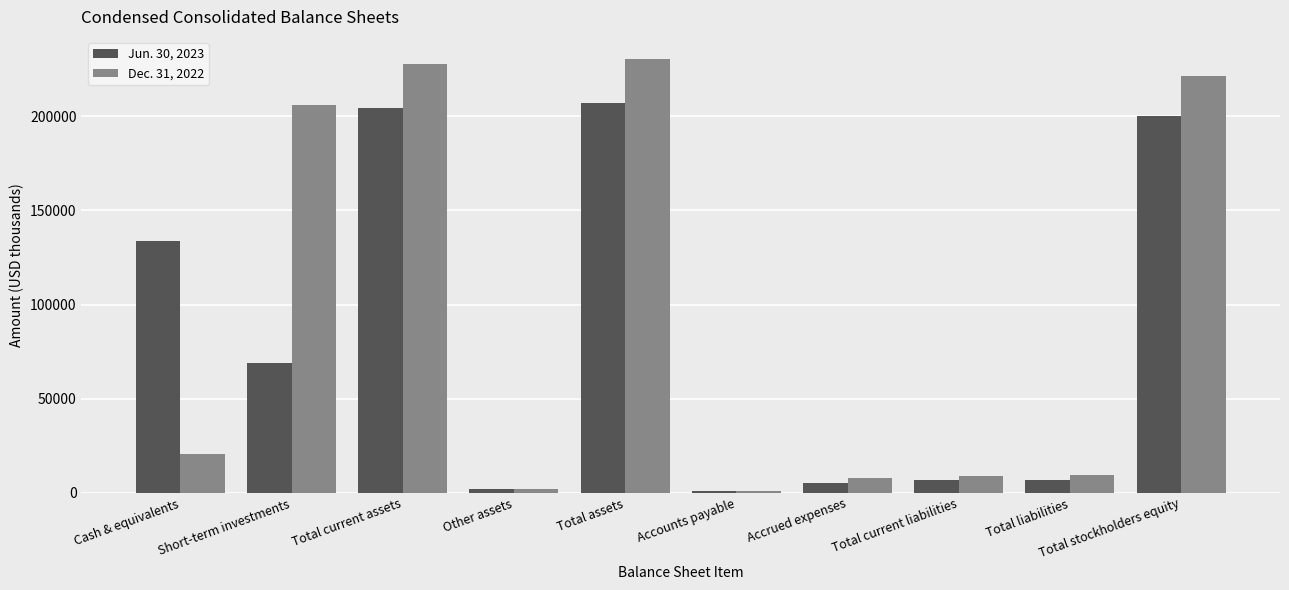

List the series in order of their peak value, lowest first.

Jun. 30, 2023, Dec. 31, 2022